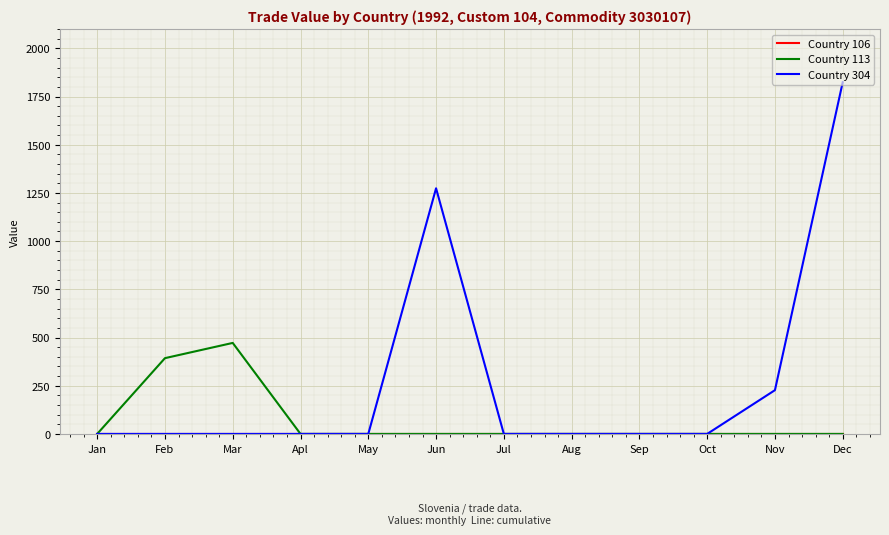

At which label is Country 304 closest to 912?

Jun